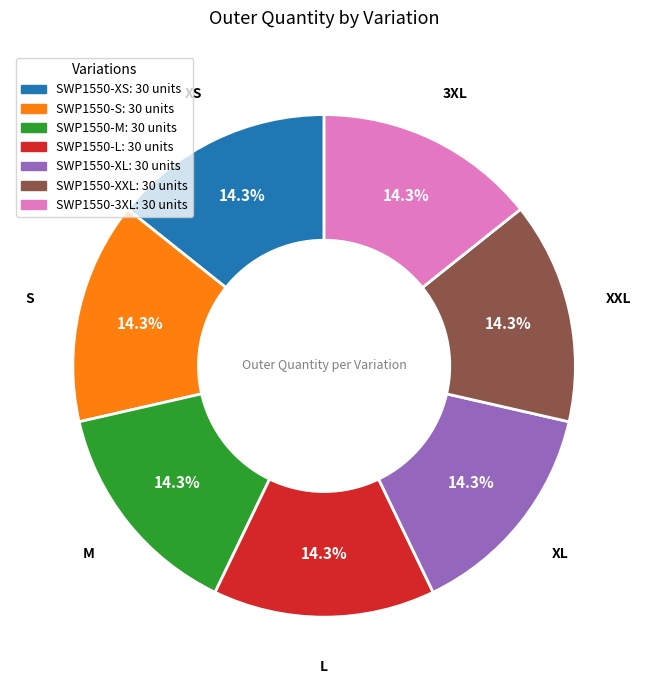

How many segments does this pie chart have?

7